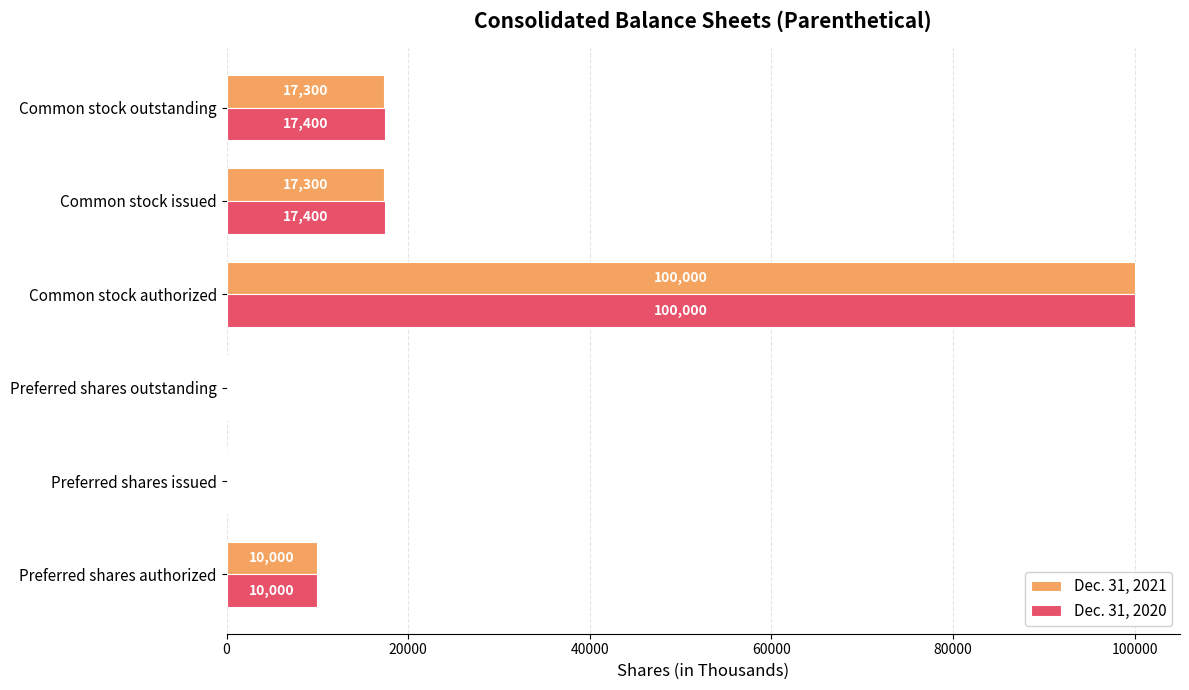

What is the greatest value displayed?

100000